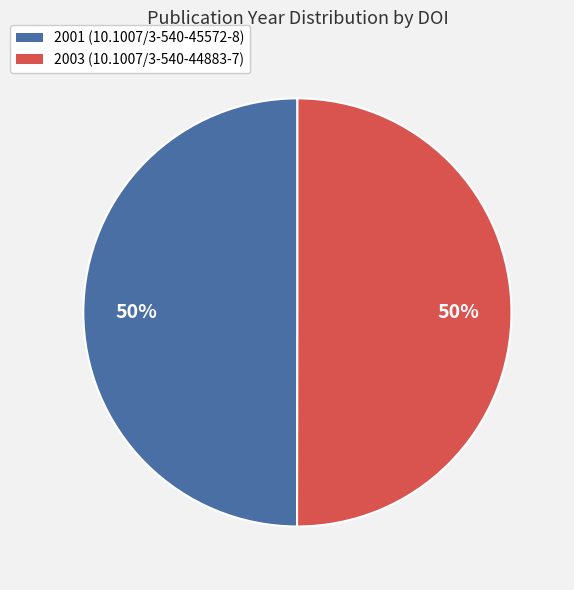

To the nearest percent, what is the average slice percentage?

50%